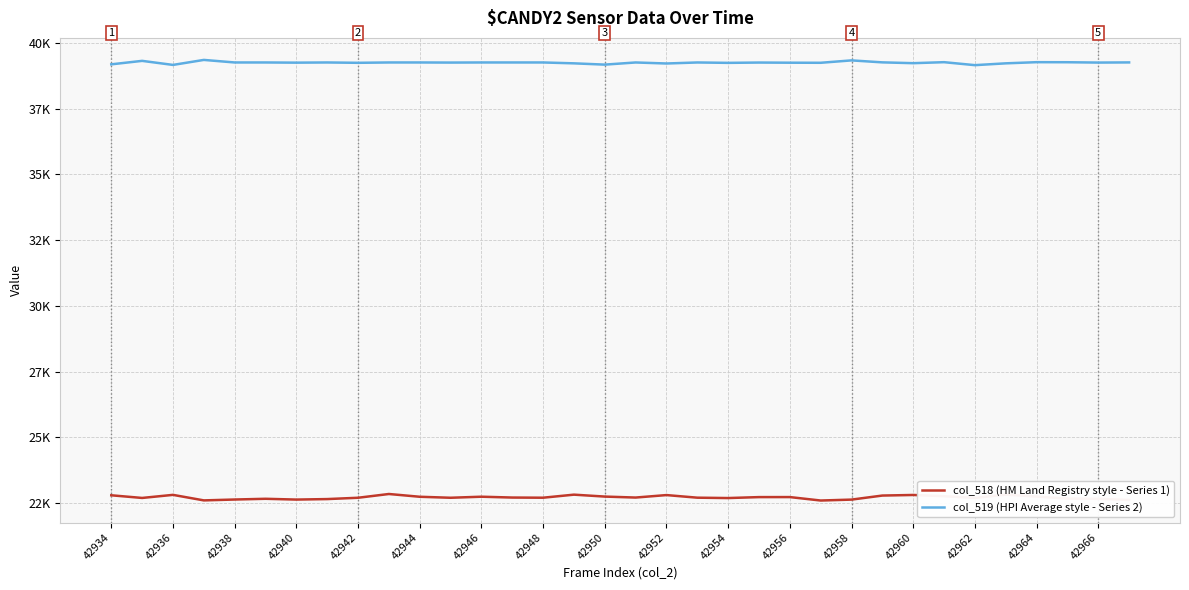

True or false: col_519 (HPI Average style - Series 2) and col_518 (HM Land Registry style - Series 1) cross at least once.

False